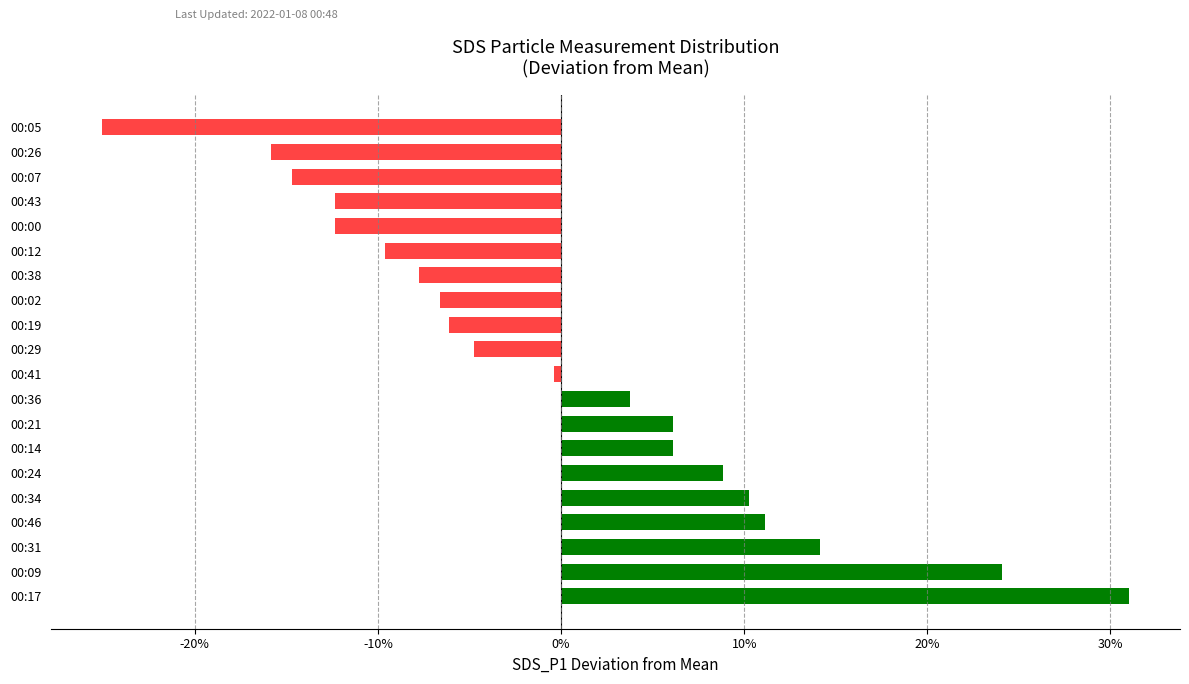

True or false: the data shows 8.5 at 00:21.

False